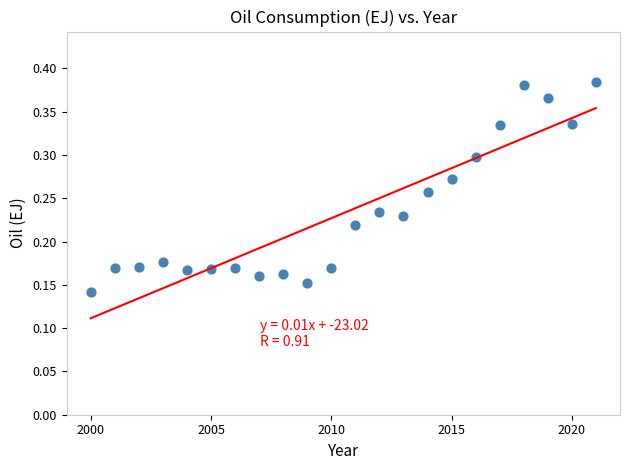

What is the range of X values (max minus min)?

21.0